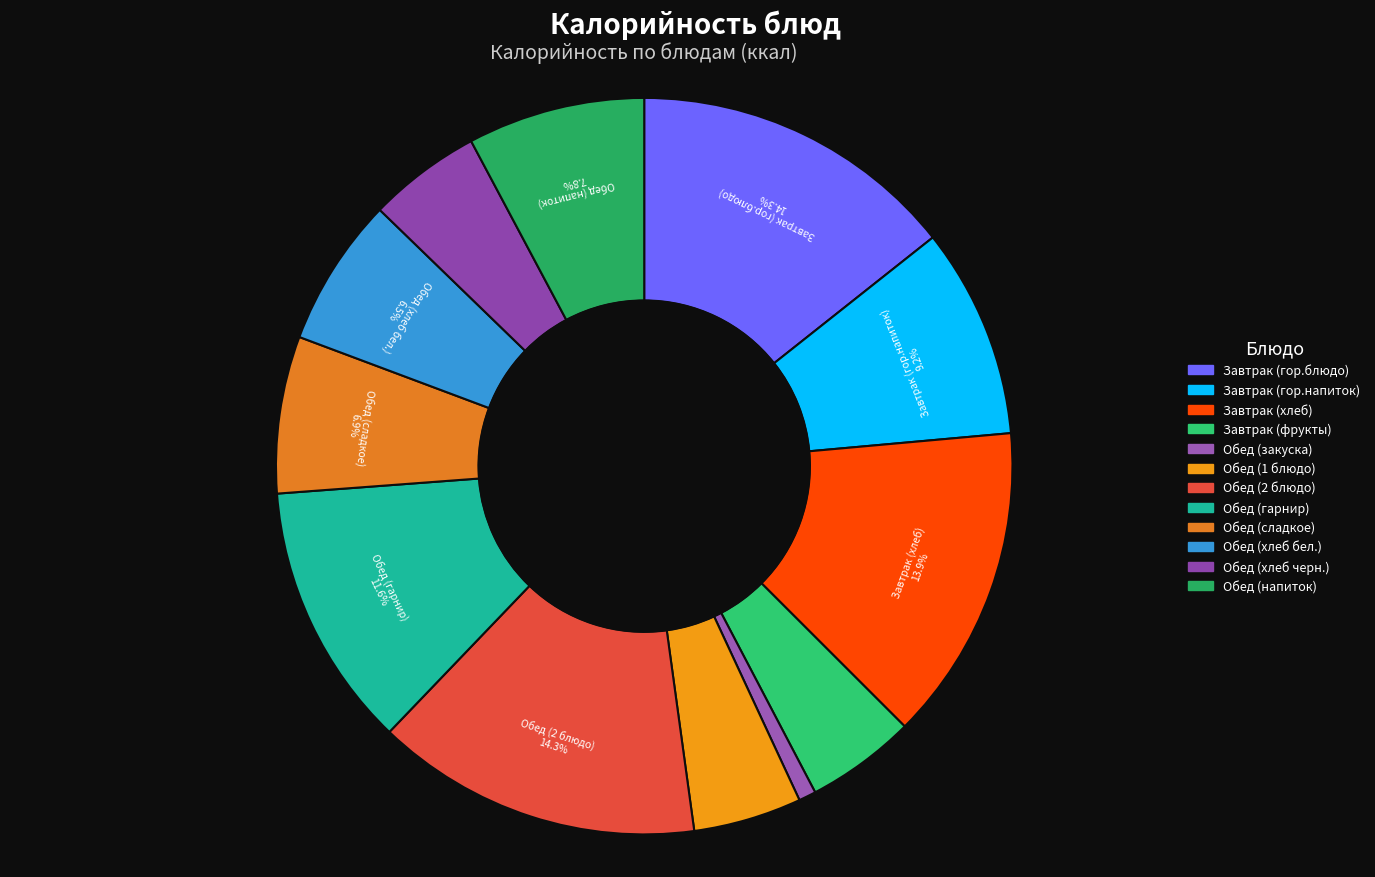

Which category has the smallest portion of the pie?

Обед (закуска)